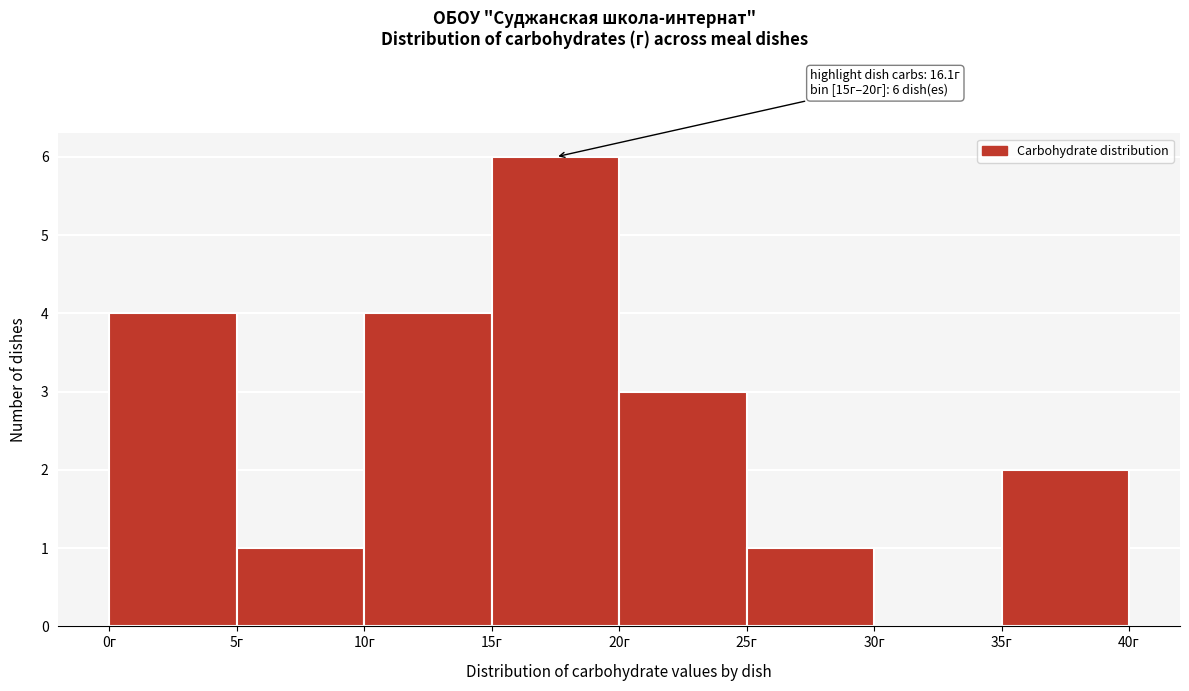

Which range on the x-axis has the tallest bar?

15 to 20